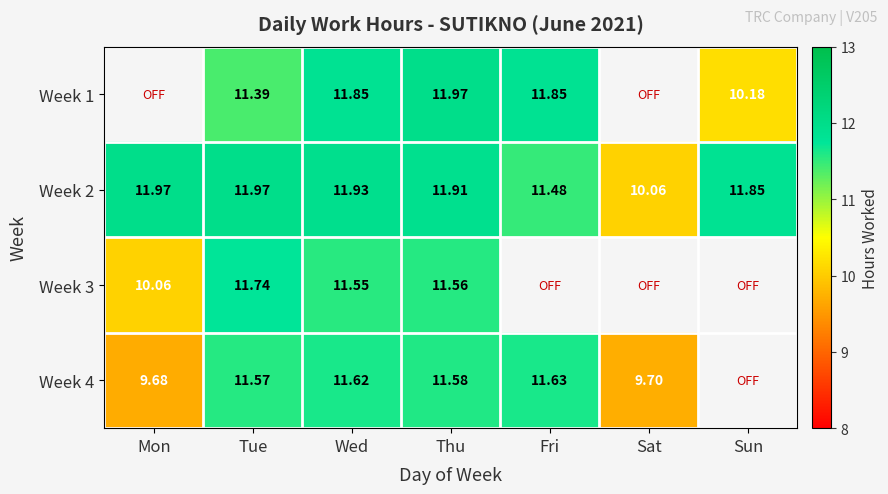

What is the average value of the Week 2 series?

11.6